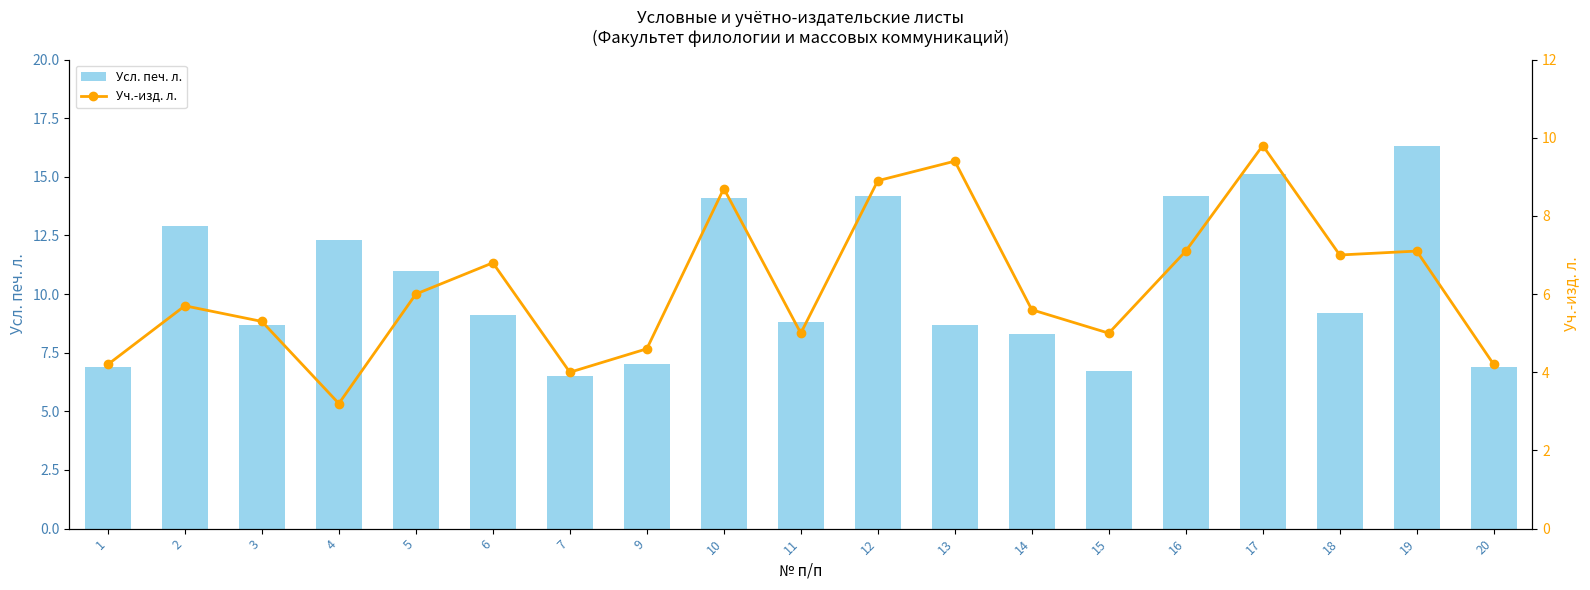

What is the difference between the second highest and second lowest values in the Усл. печ. л. series?

8.4